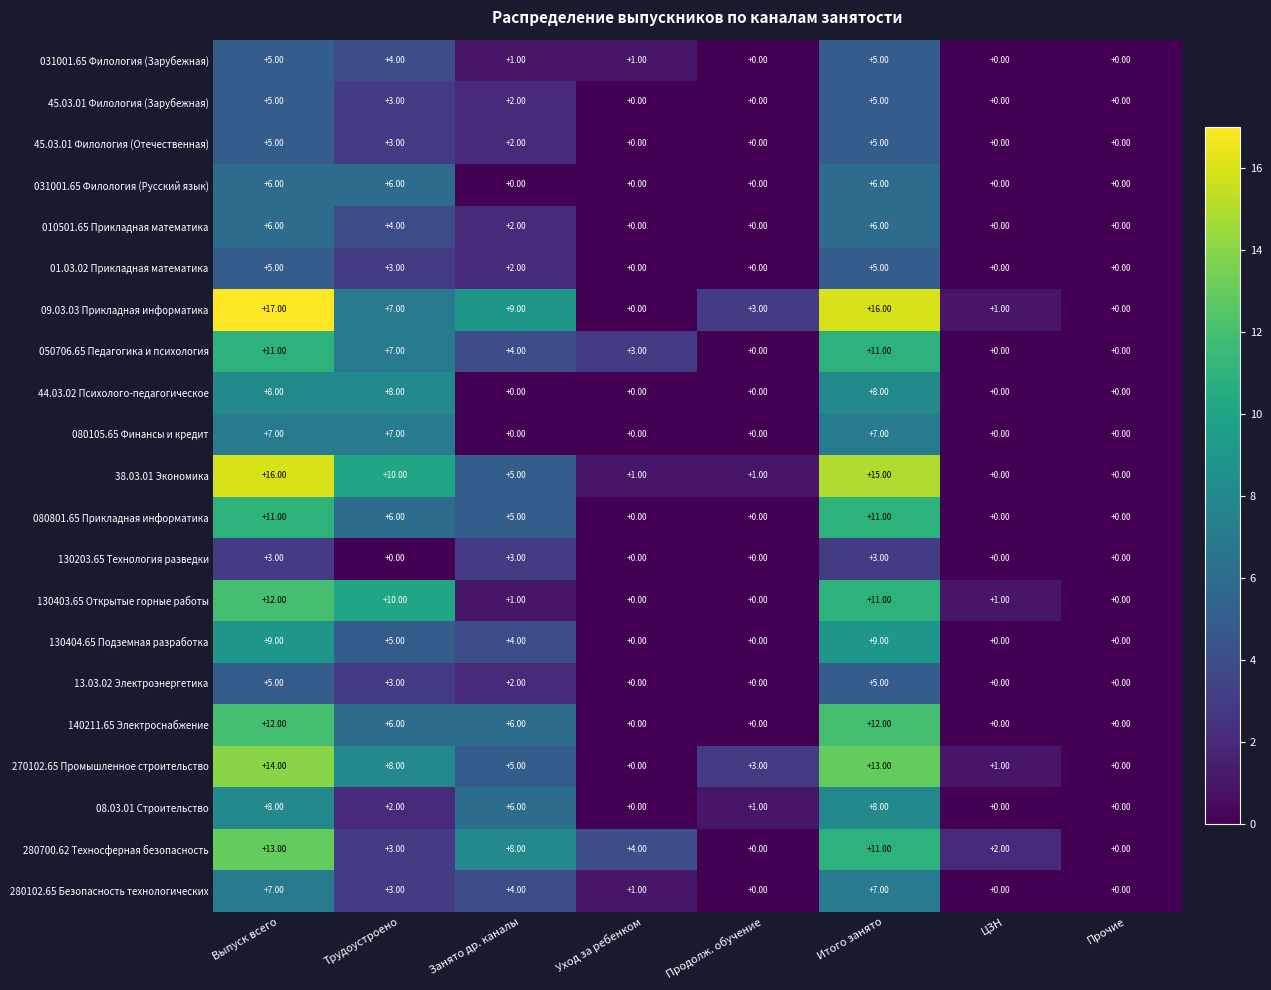

What is the difference between the 38.03.01 Экономика values at Занято др. каналы and Уход за ребенком?

4